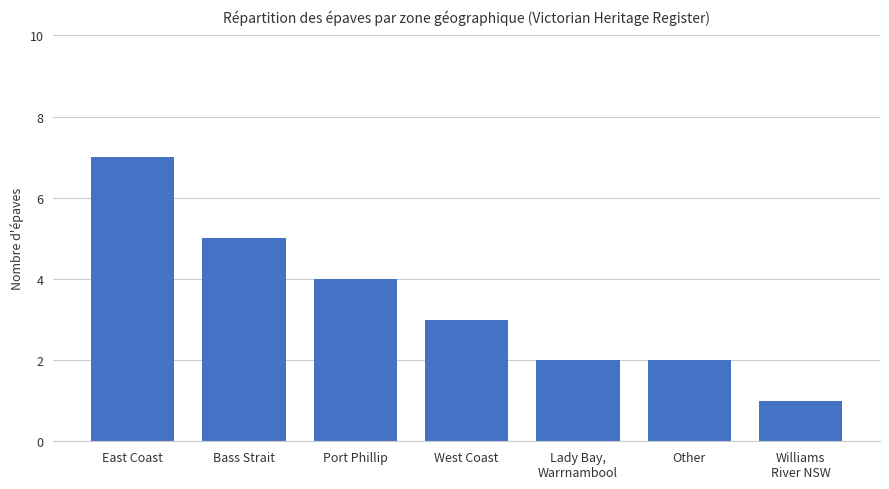

What is the change in value from East Coast to West Coast?

-4